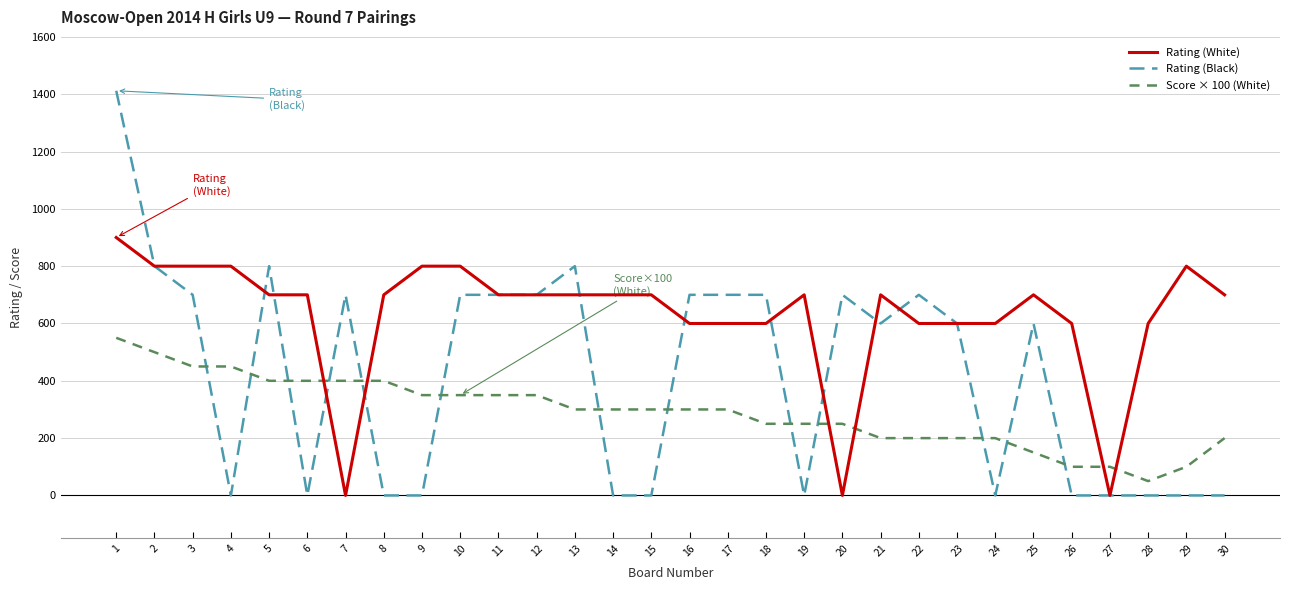

List the series in order of their overall mean, highest first.

Rating (White), Rating (Black), Score × 100 (White)